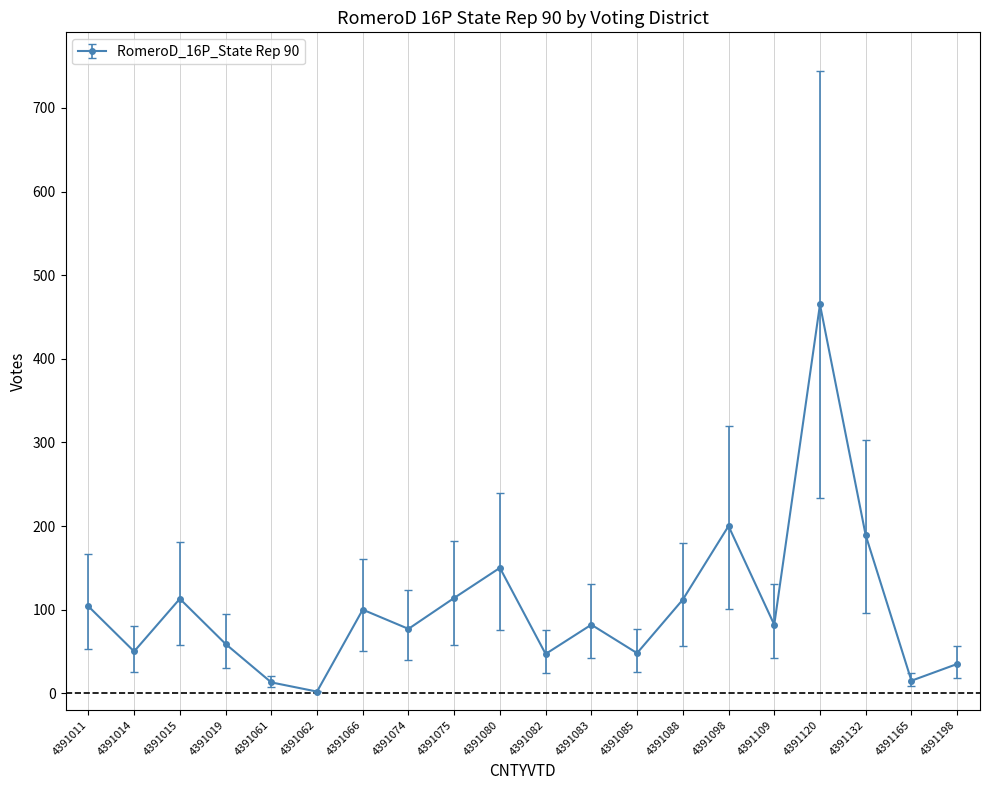

What is the change in value from 4391062 to 4391082?

+45